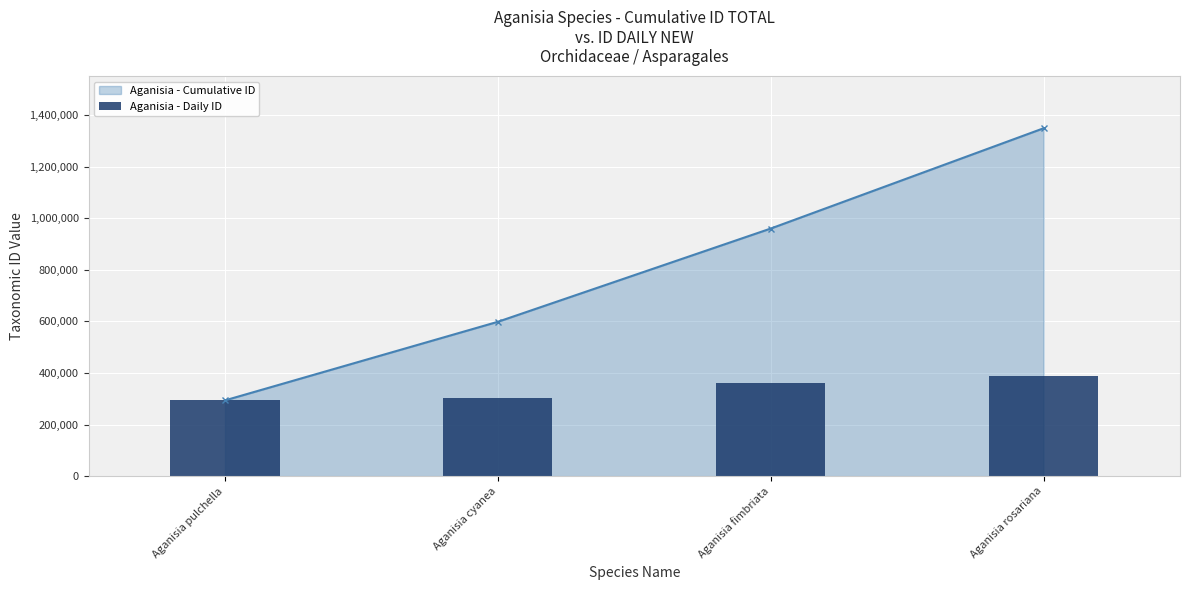

What is the maximum value for Aganisia - Cumulative ID?

1348902